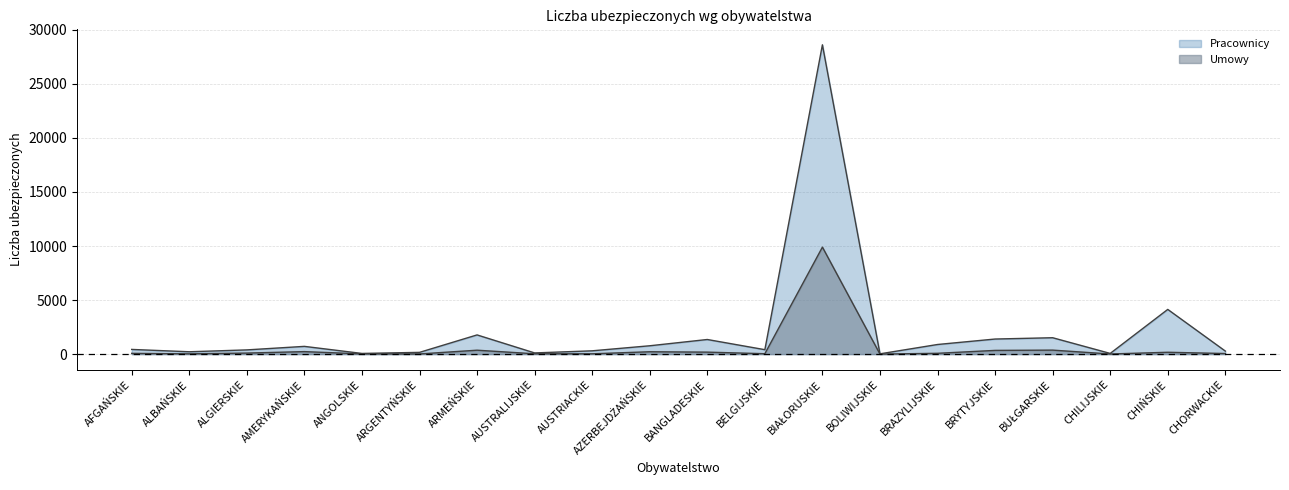

Does the chart display data point markers on the line(s)?

No